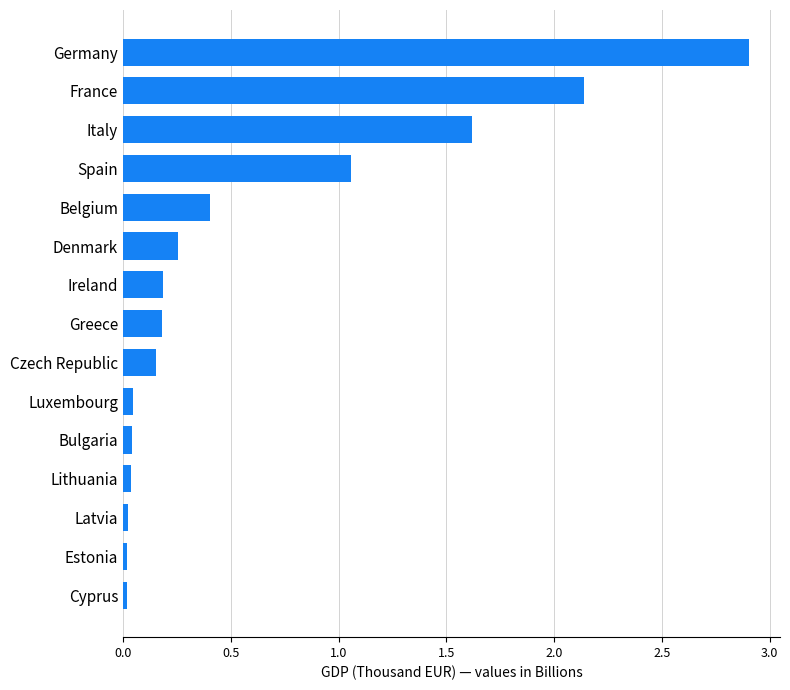

Is it true that the value at Ireland is 0.3?

False